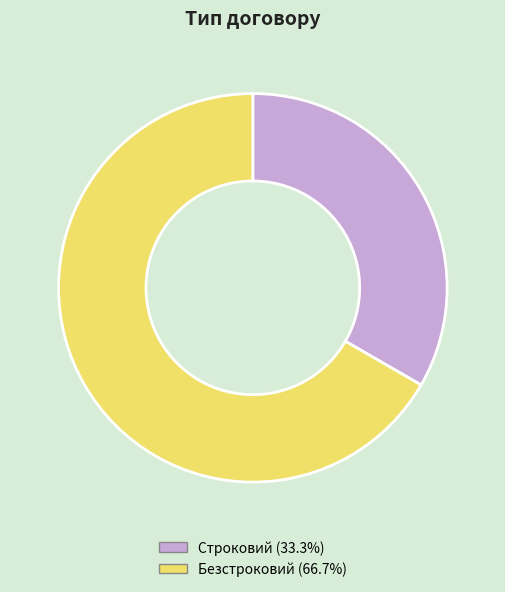

Is there a majority slice in this chart?

Yes